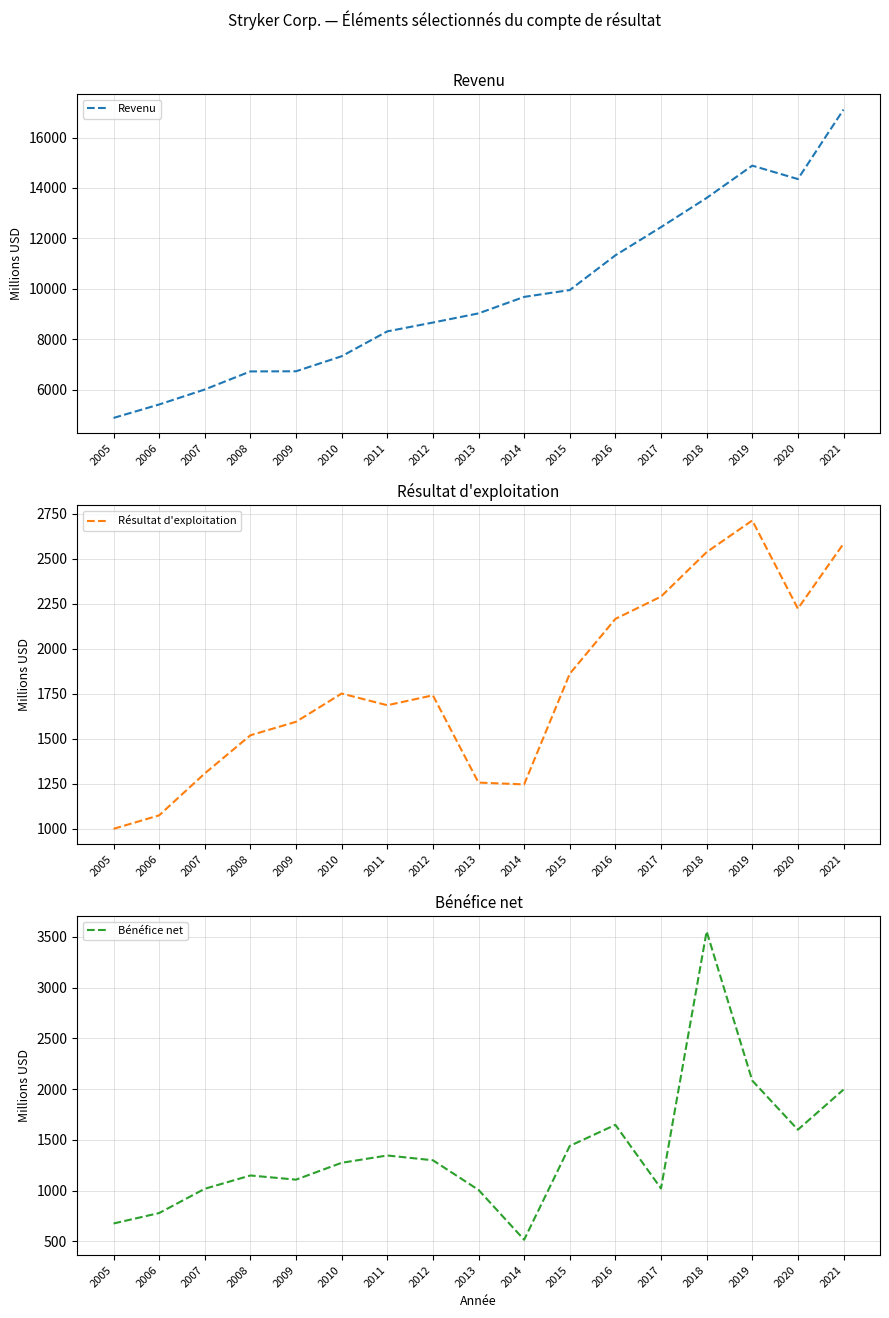

Which series changed the most between 2013 and 2017?

Revenu